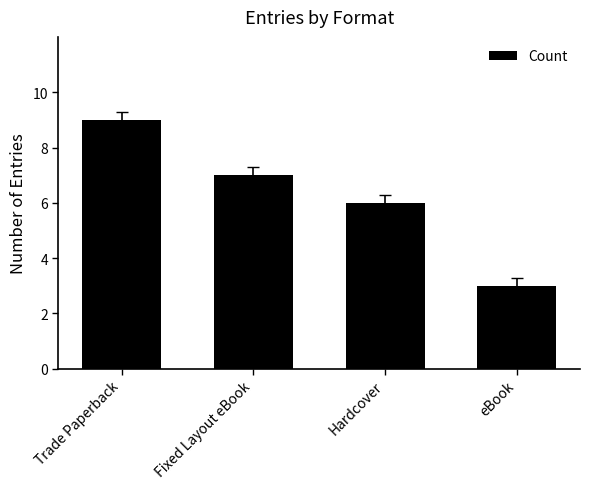

How many bars are there in total?

4